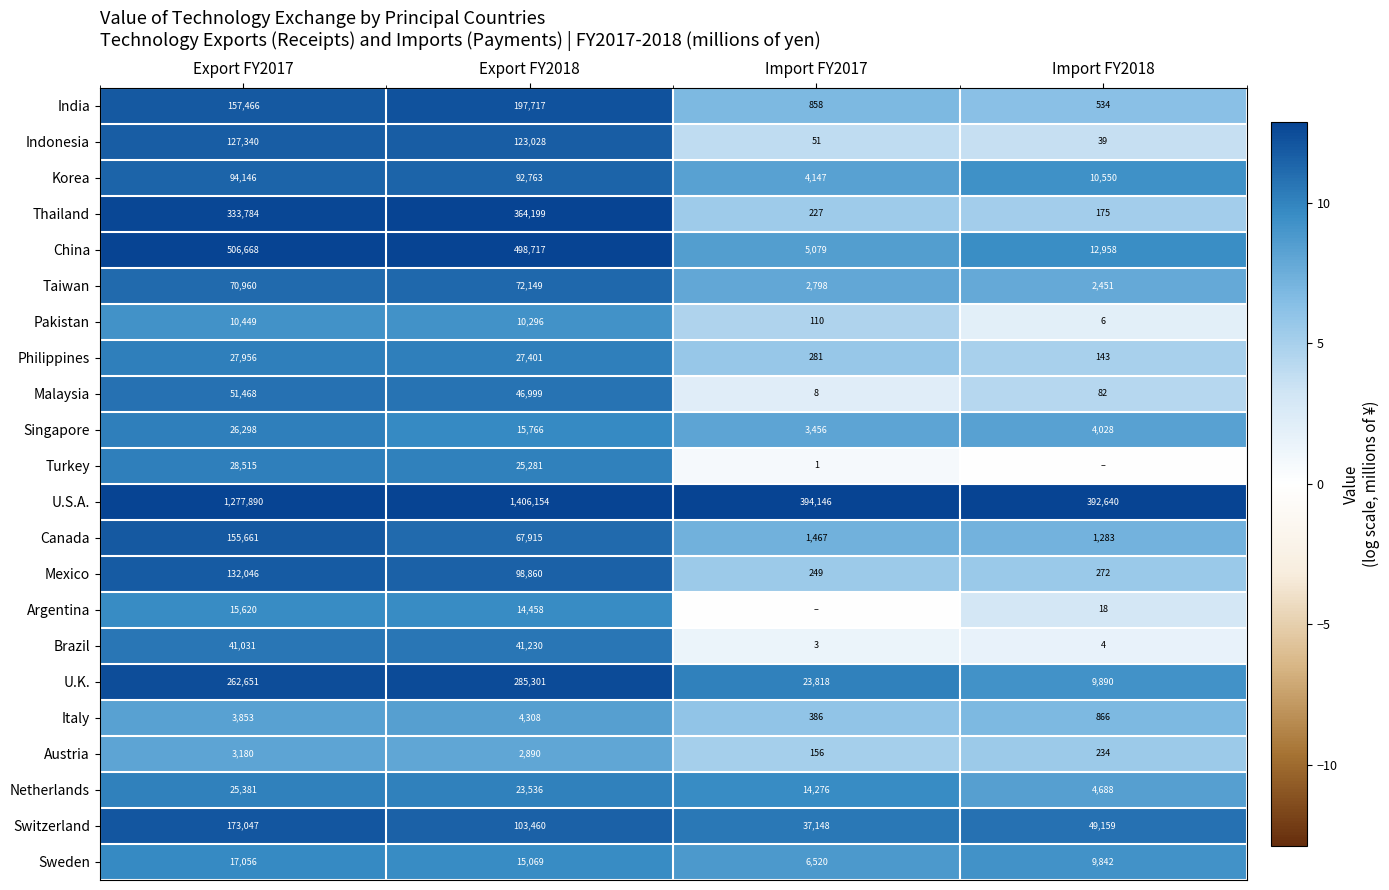

List the labels in order of Mexico value, largest first.

Export FY2017, Export FY2018, Import FY2018, Import FY2017